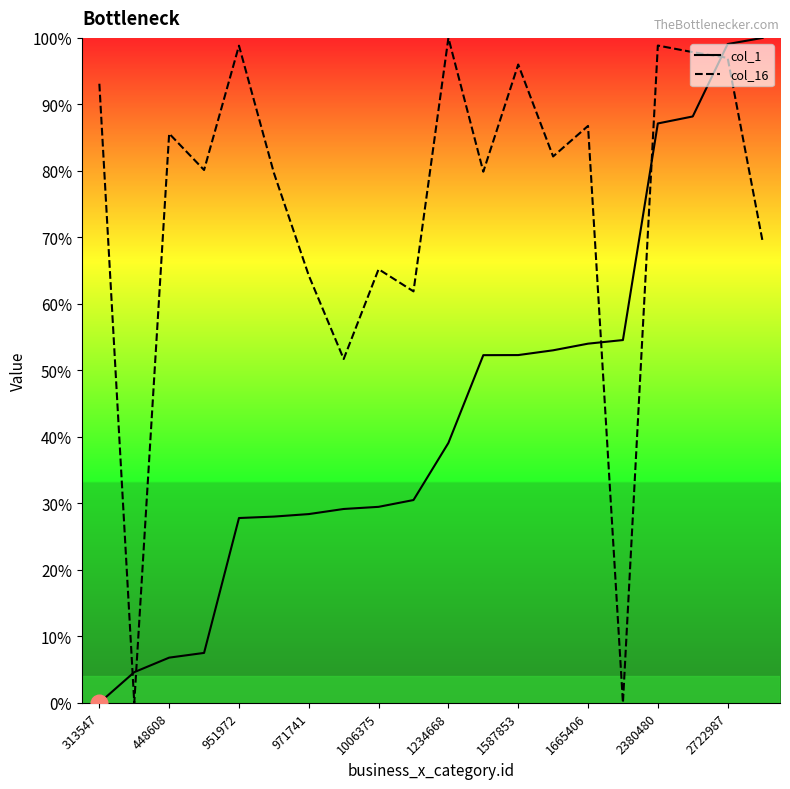

Rank the series at 1006375 from highest to lowest value.

col_16, col_1